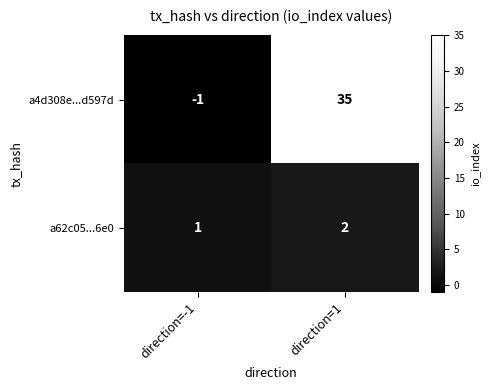

Rank the series at direction=-1 from highest to lowest value.

a62c05...6e0, a4d308e...d597d